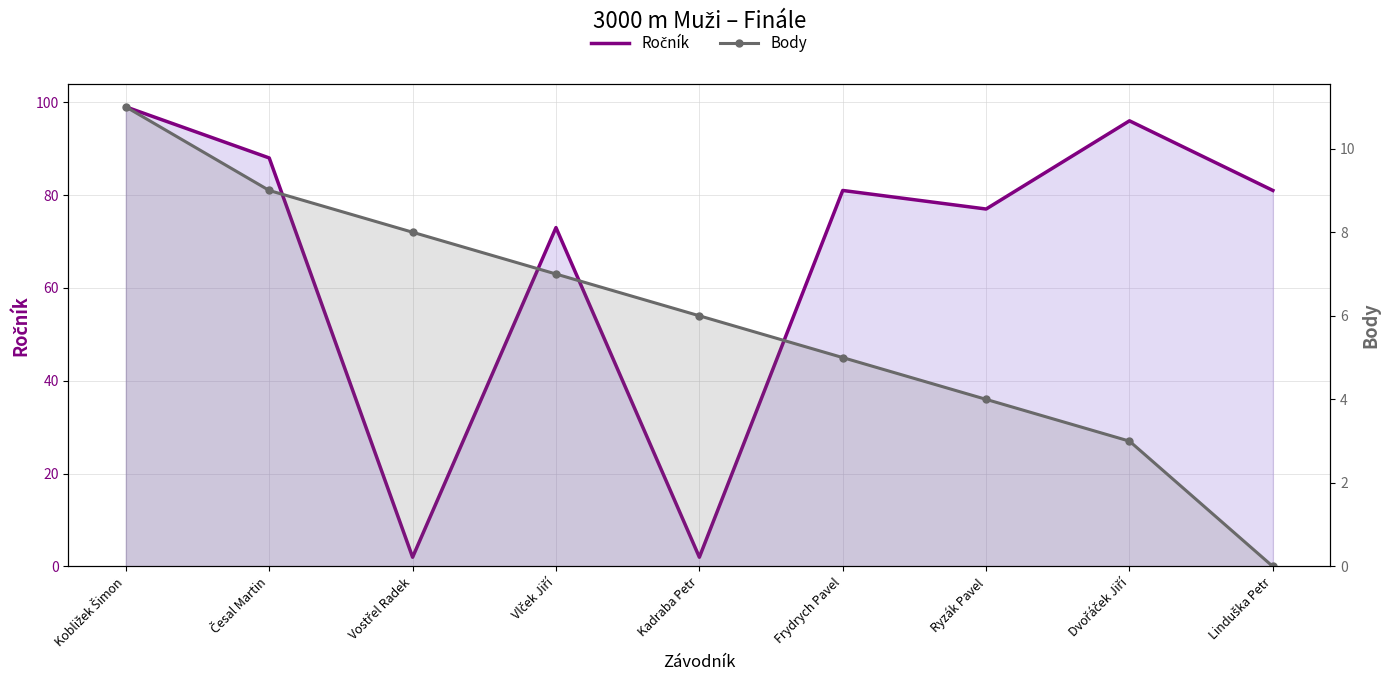

What is the difference between the Body values at Kadraba Petr and Česal Martin?

3